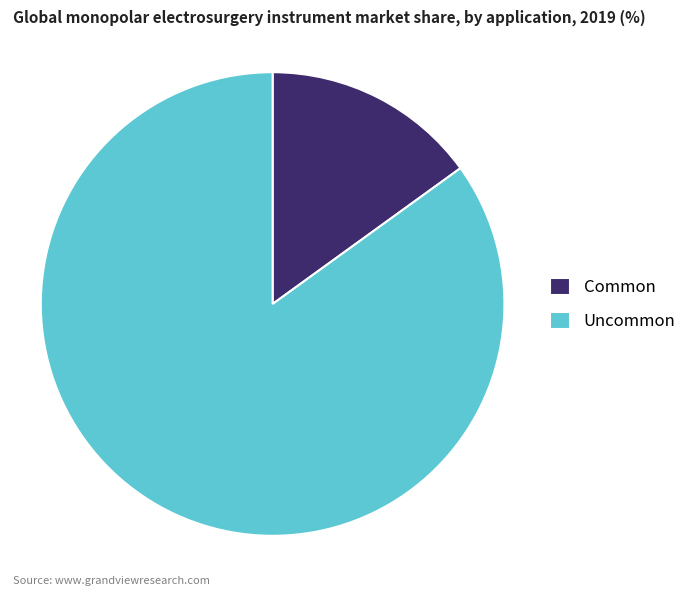

Approximately how many times larger is the value at Uncommon compared to Common?

5.7